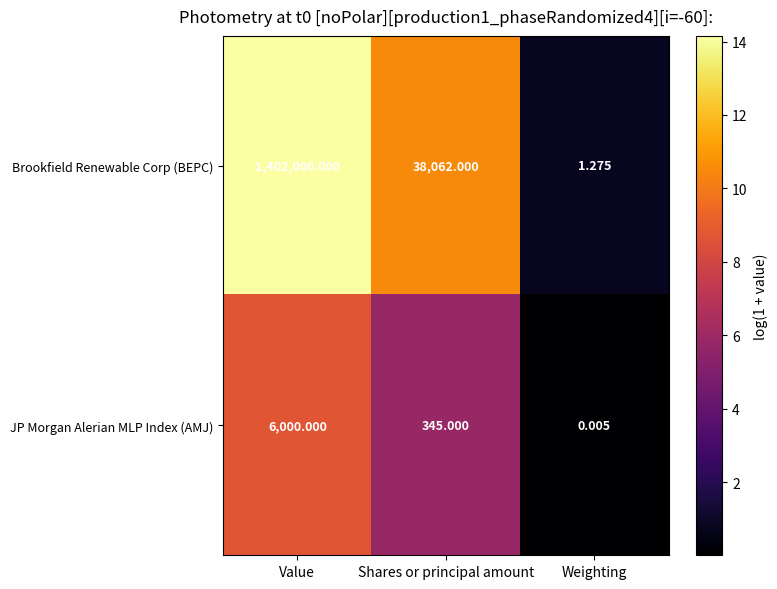

At how many categories does at least one series exceed 1?

3